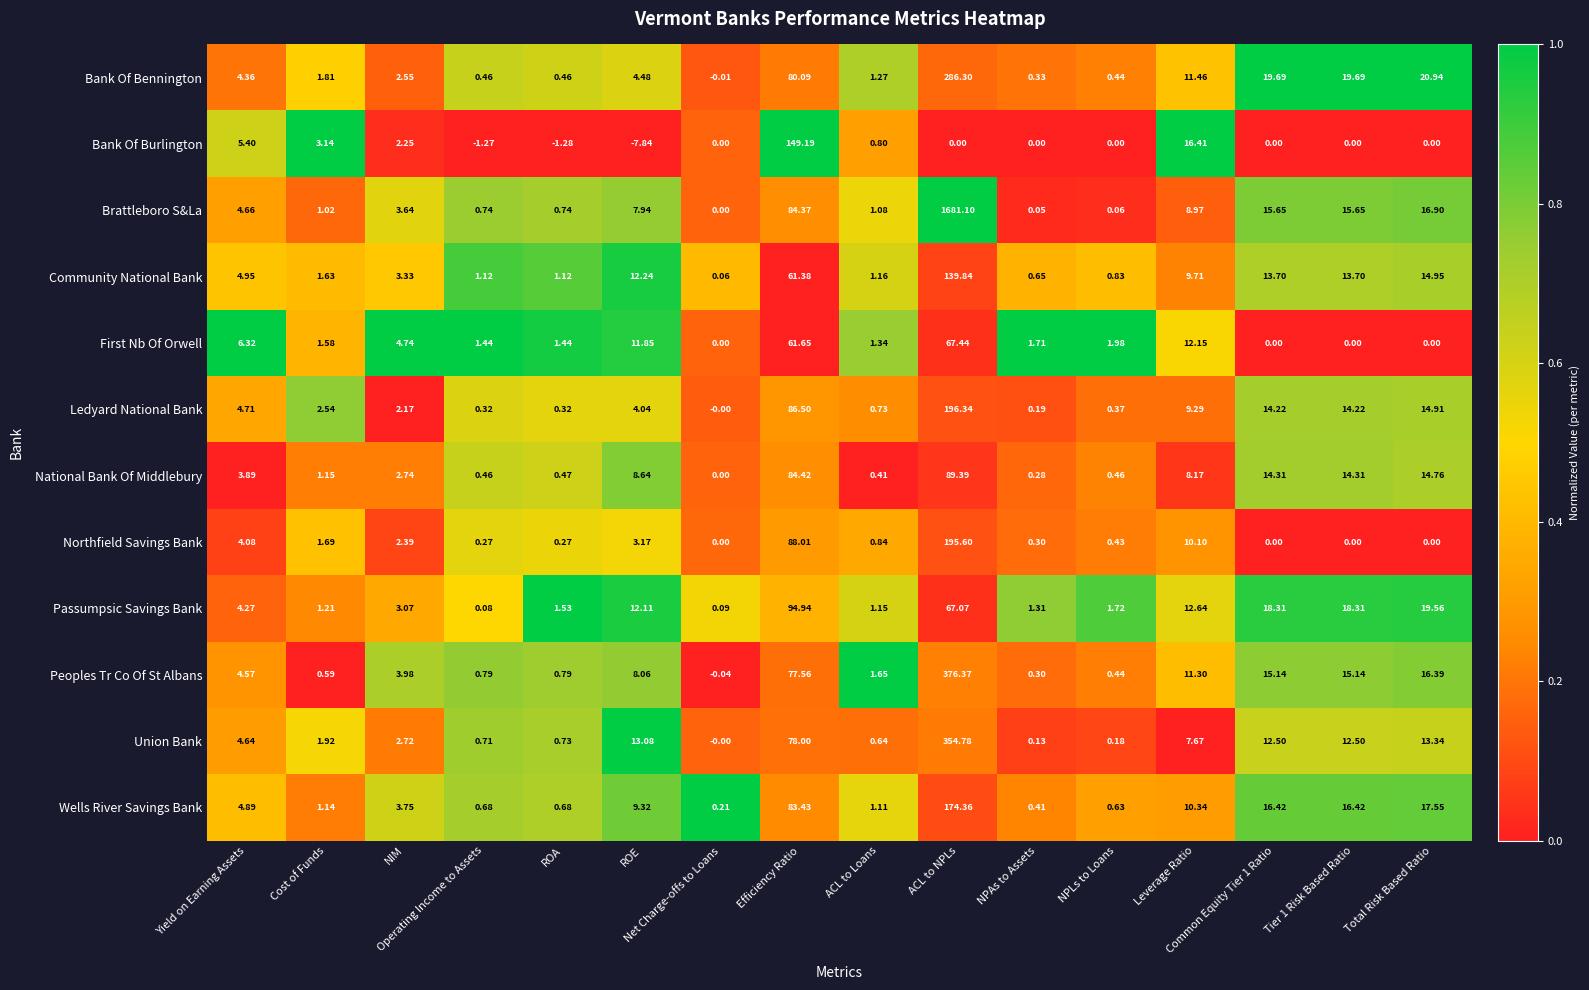

Which series has the widest spread of values?

Brattleboro S&La